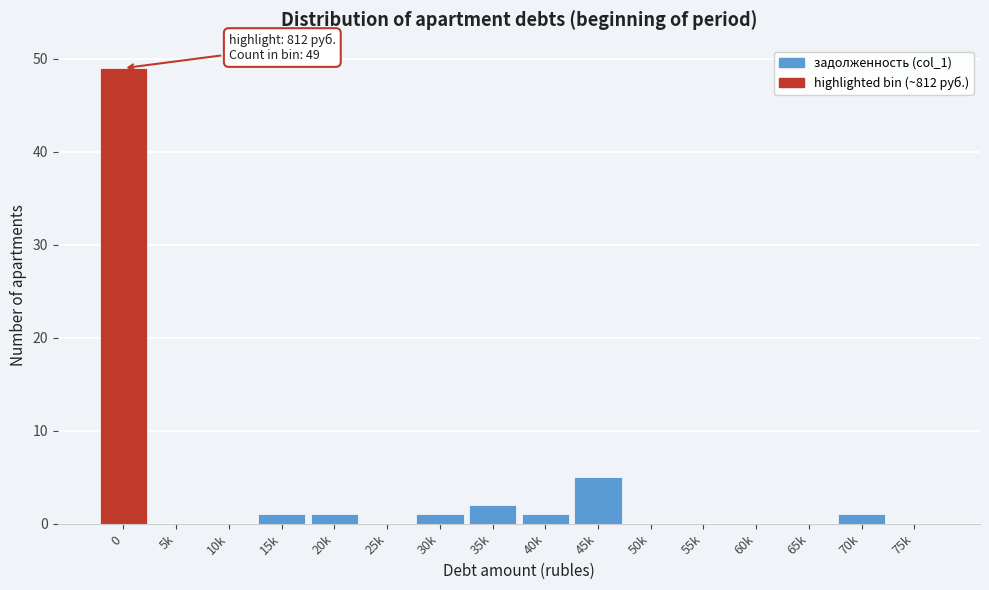

Reading right to left, transcribe all the data shown in this chart.

75k=0	70k=1	65k=0	60k=0	55k=0	50k=0	45k=5	40k=1	35k=2	30k=1	25k=0	20k=1	15k=1	10k=0	5k=0	0=49